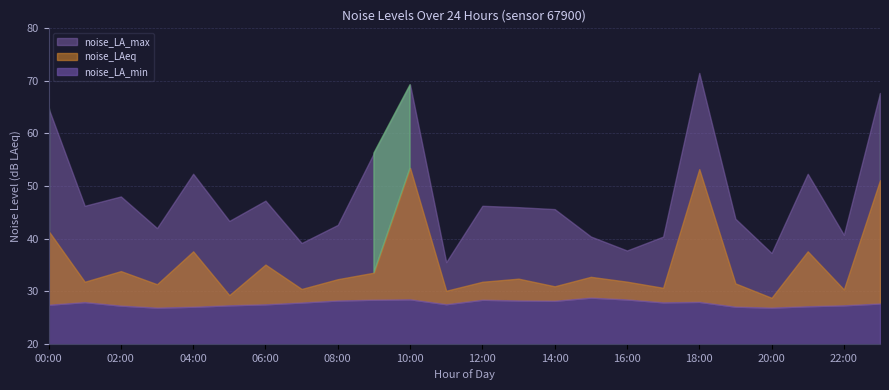

True or false: noise_LAeq and noise_LA_max cross at least once.

False